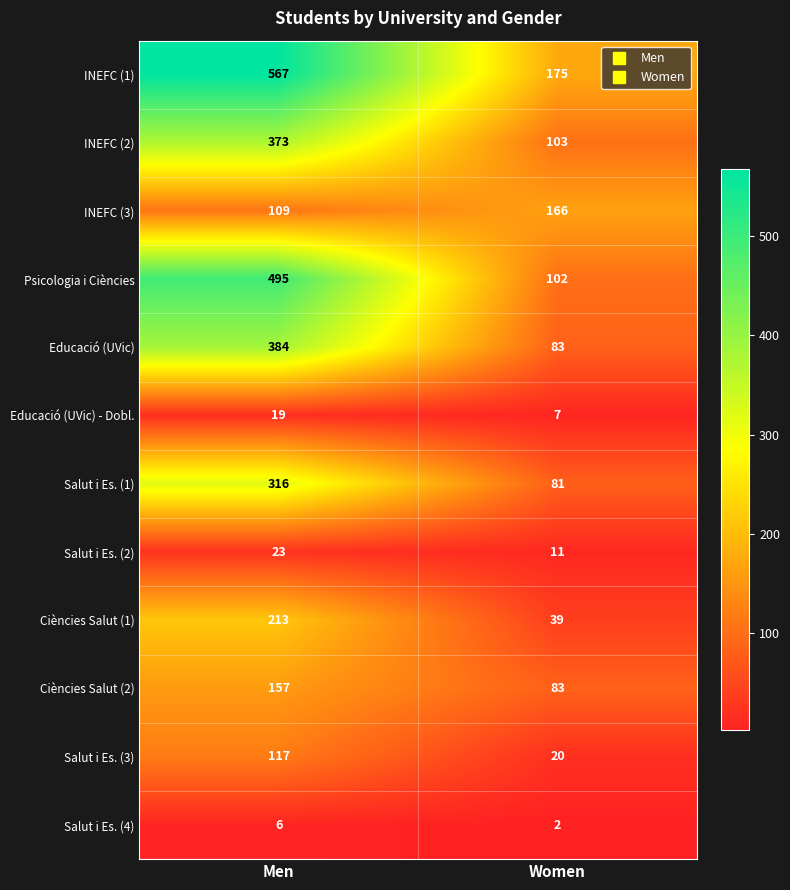

Reading left to right, list all the values displayed in this chart.

INEFC (1): 567	175
INEFC (2): 373	103
INEFC (3): 109	166
Psicologia i Ciències: 495	102
Educació (UVic): 384	83
Educació (UVic) - Dobl.: 19	7
Salut i Es. (1): 316	81
Salut i Es. (2): 23	11
Ciències Salut (1): 213	39
Ciències Salut (2): 157	83
Salut i Es. (3): 117	20
Salut i Es. (4): 6	2